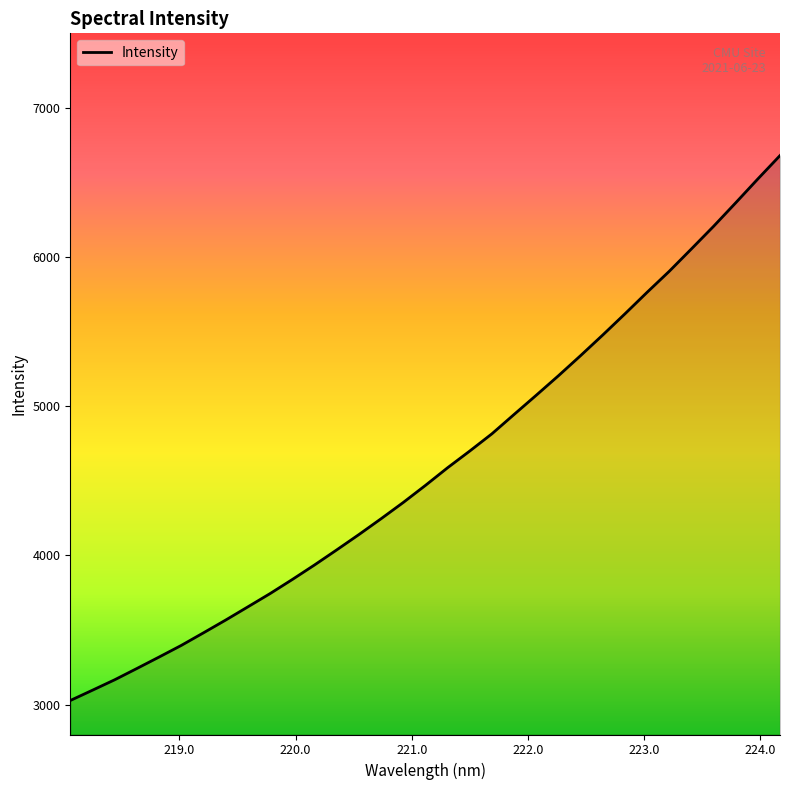

What is the maximum value shown in the chart?

6680.7